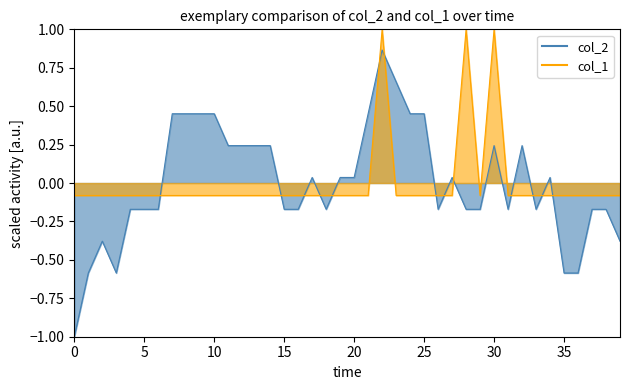

What are all the series names shown in the legend?

col_2, col_1